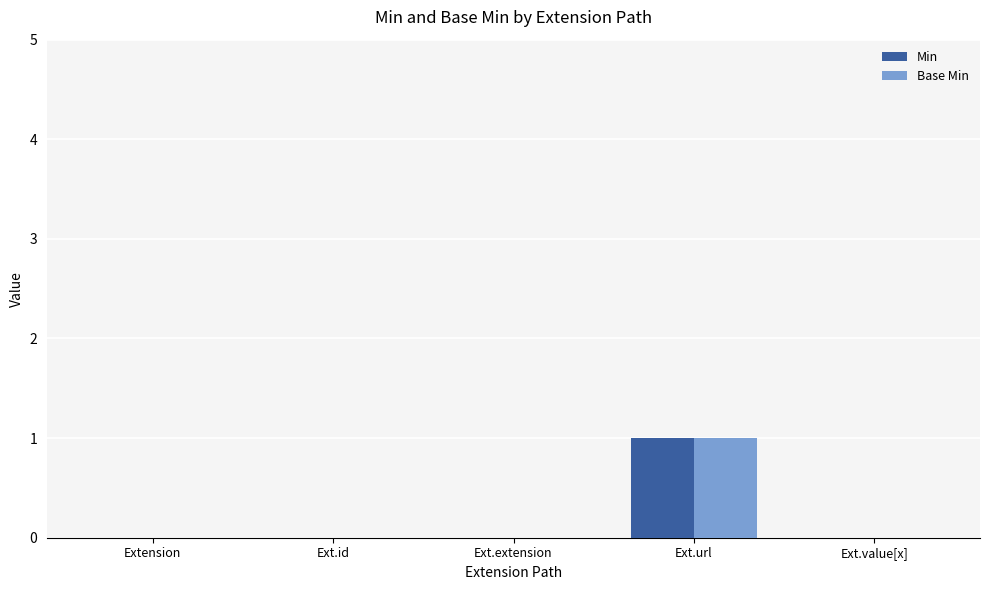

How many series are shown in this chart?

2